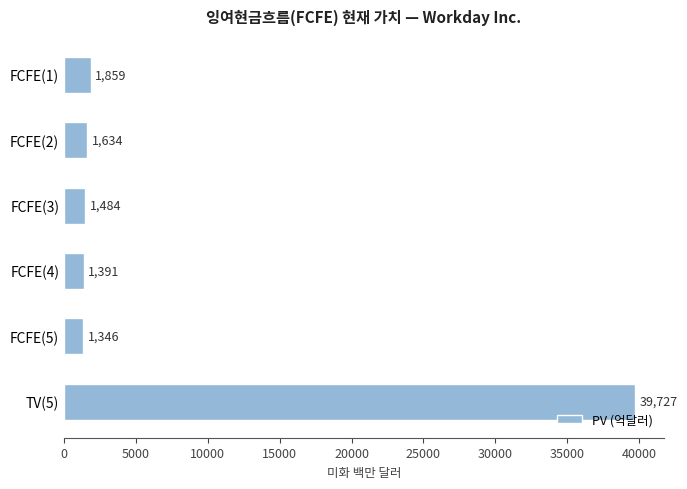

What is the change in value from FCFE(4) to TV(5)?

+38336